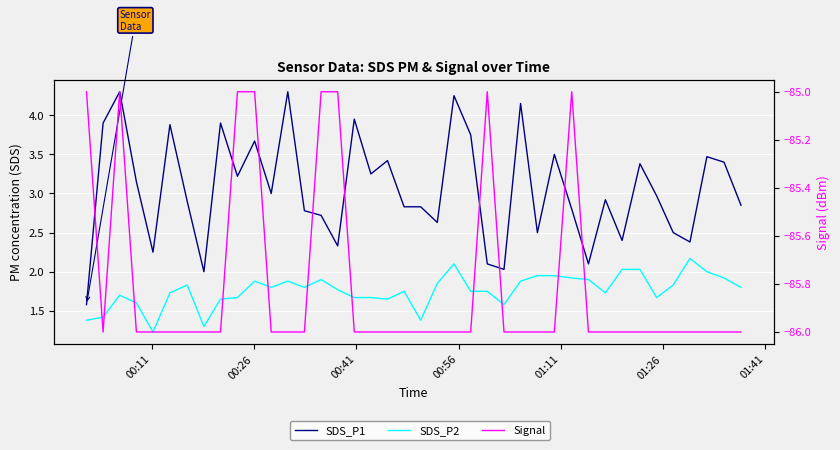

In SDS_P1, how many points are higher than both neighbors (excluding endpoints)?

13